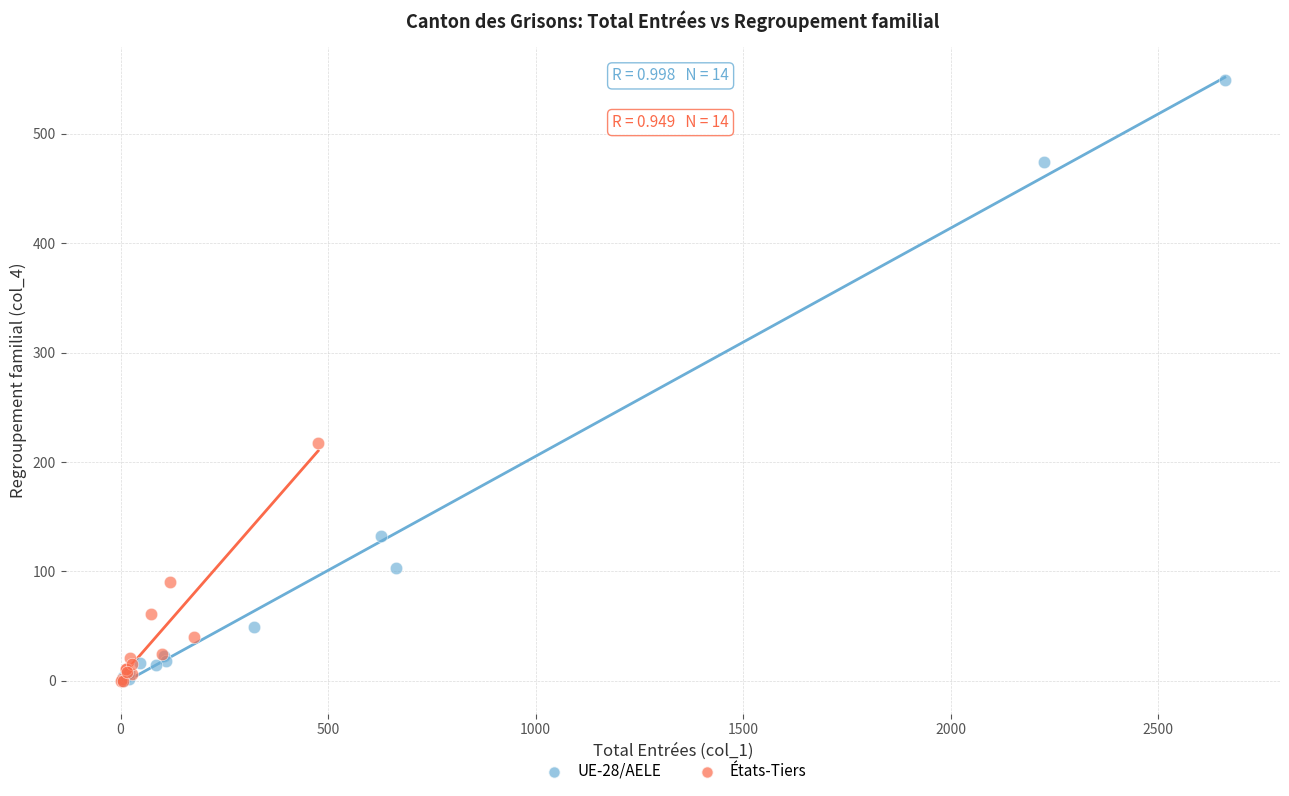

Which series has the widest spread of Y values?

UE-28/AELE